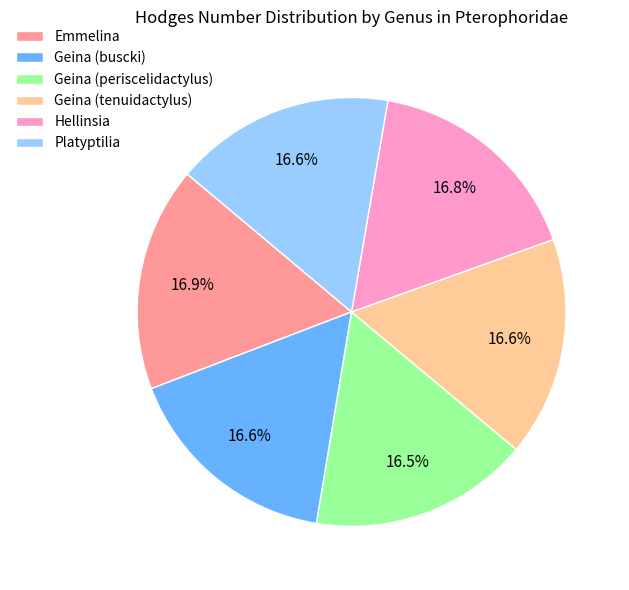

To the nearest percent, what percentage of the pie is Emmelina?

17%